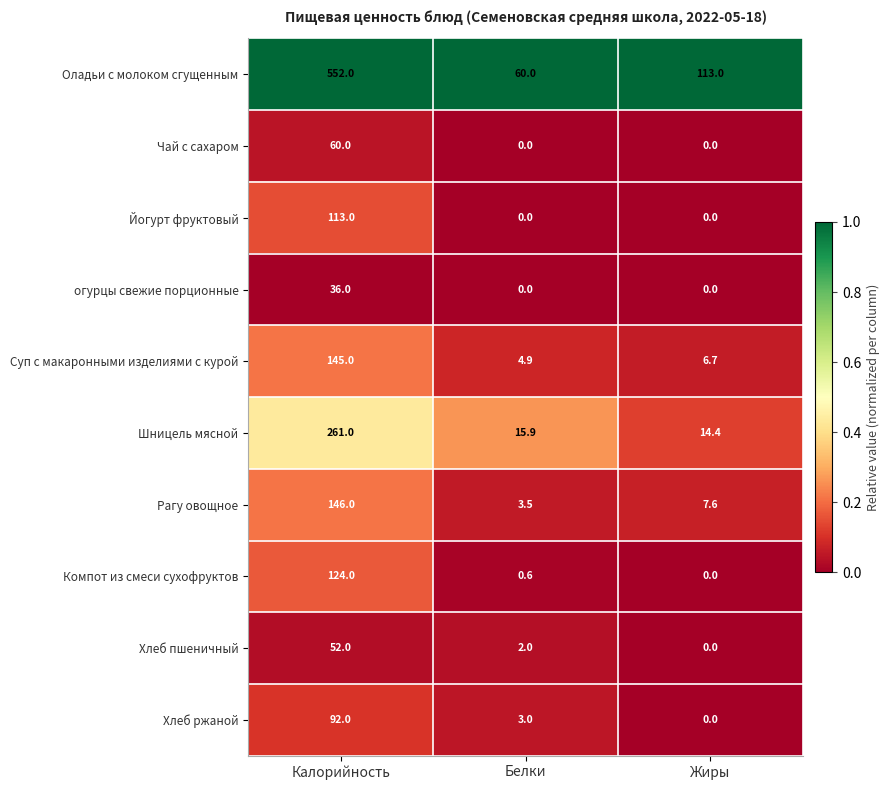

List the series in order of their peak value, highest first.

Оладьи с молоком сгущенным, Шницель мясной, Рагу овощное, Суп с макаронными изделиями с курой, Компот из смеси сухофруктов, Йогурт фруктовый, Хлеб ржаной, Чай с сахаром, Хлеб пшеничный, огурцы свежие порционные